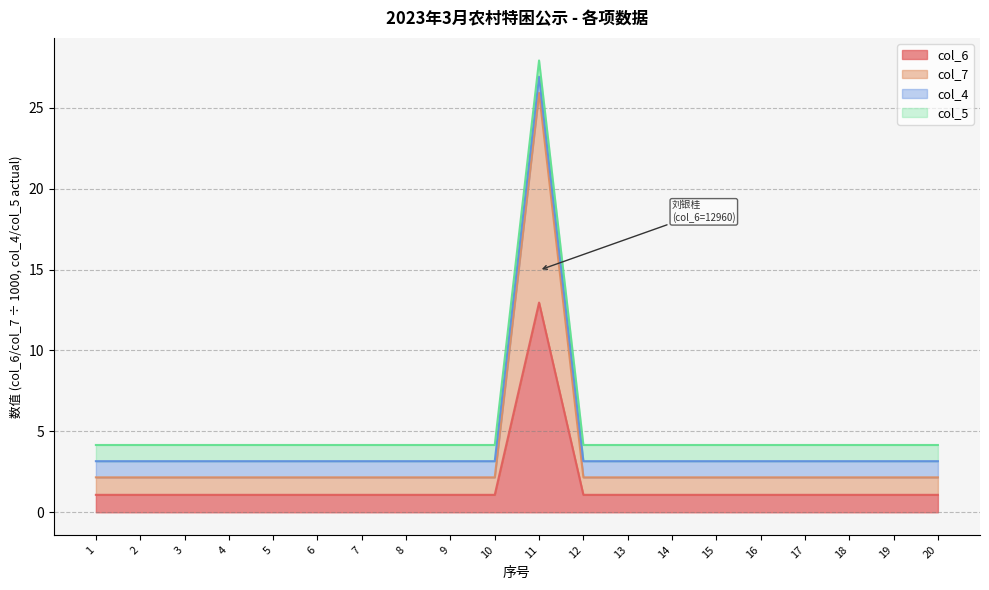

Read the col_6 value at 16.

1.1